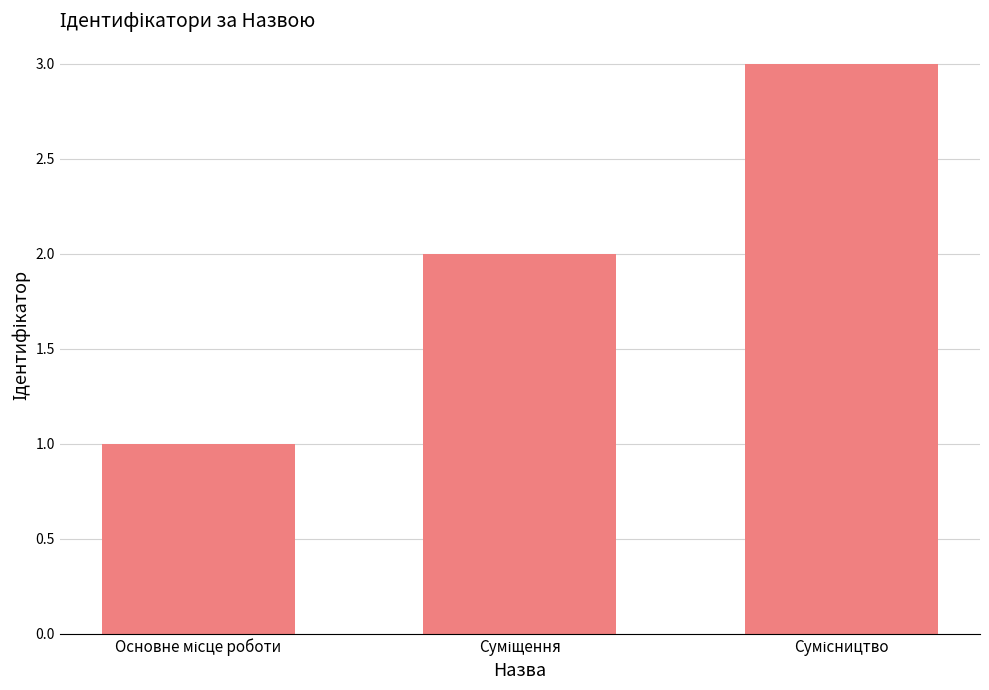

What is the minimum value shown in the chart?

1